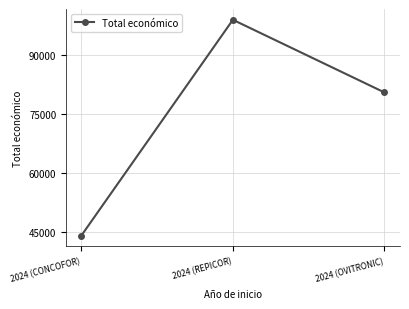

Approximately how many times larger is the value at 2024 (REPICOR) compared to 2024 (OVITRONIC)?

1.2